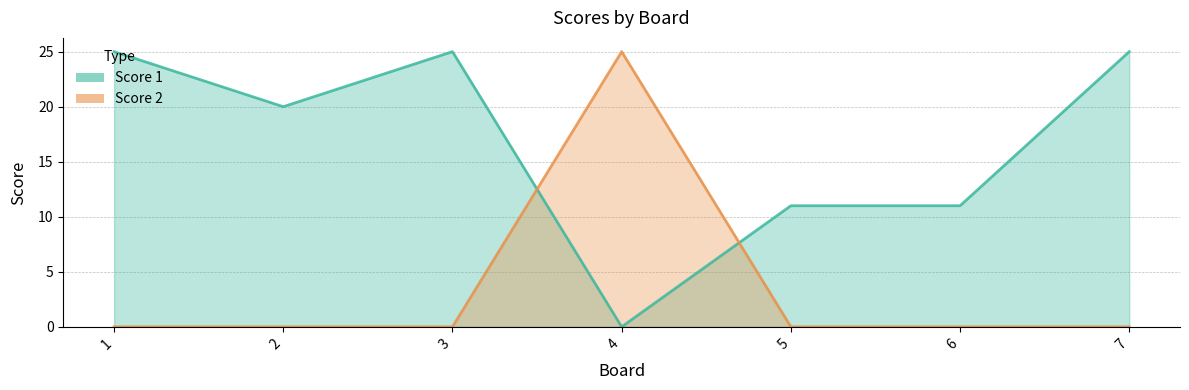

True or false: Score 2 and Score 1 cross at least once.

True